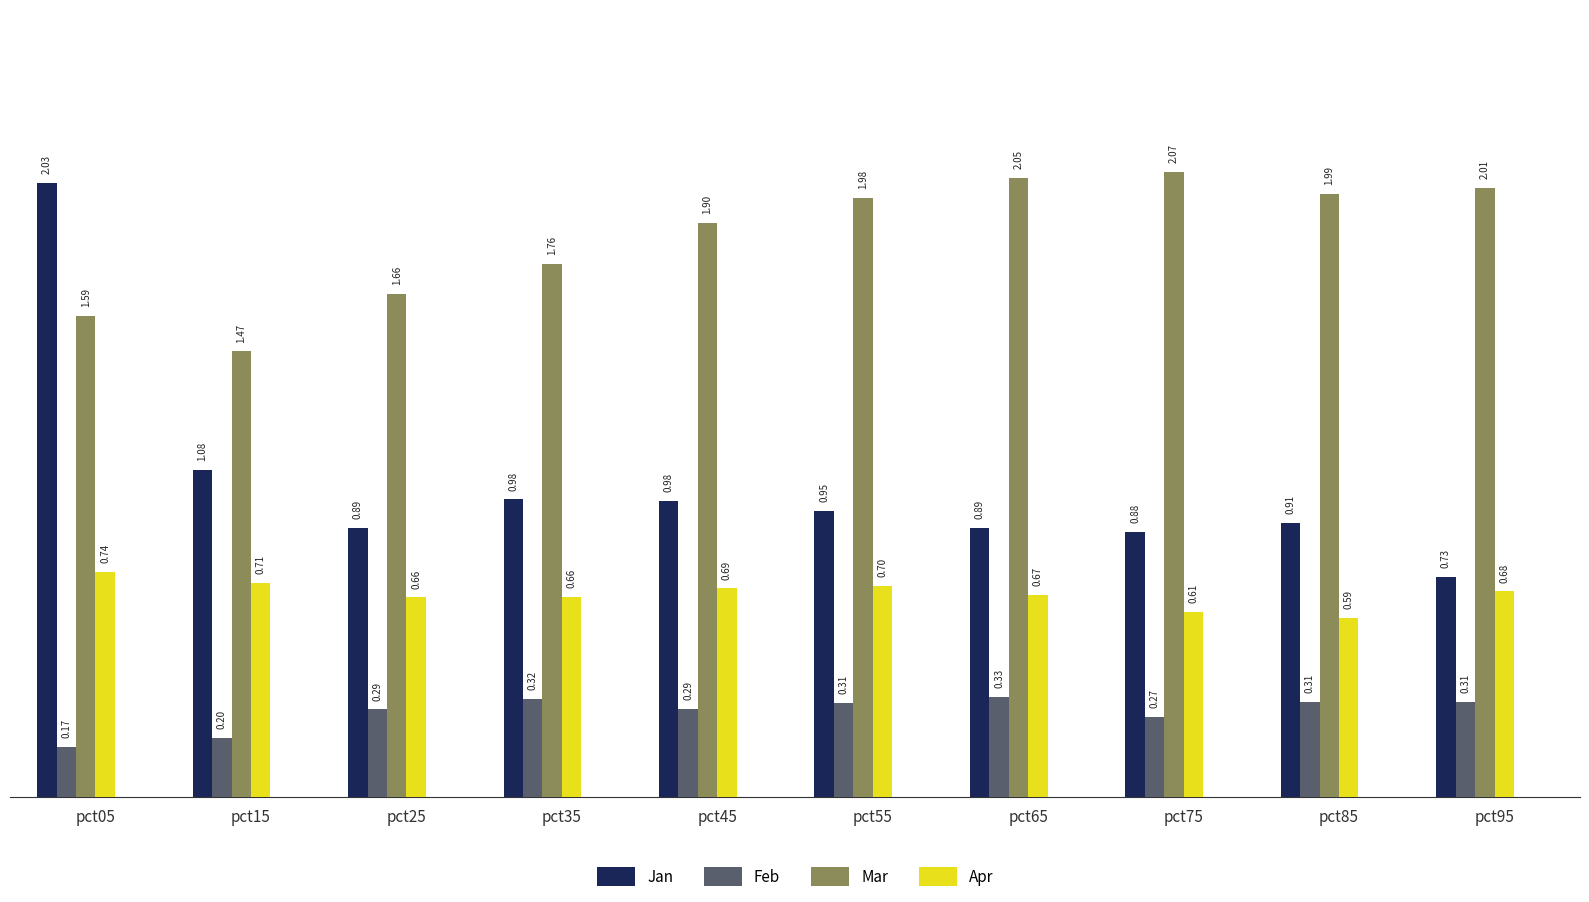

How many bars are there in each group?

4